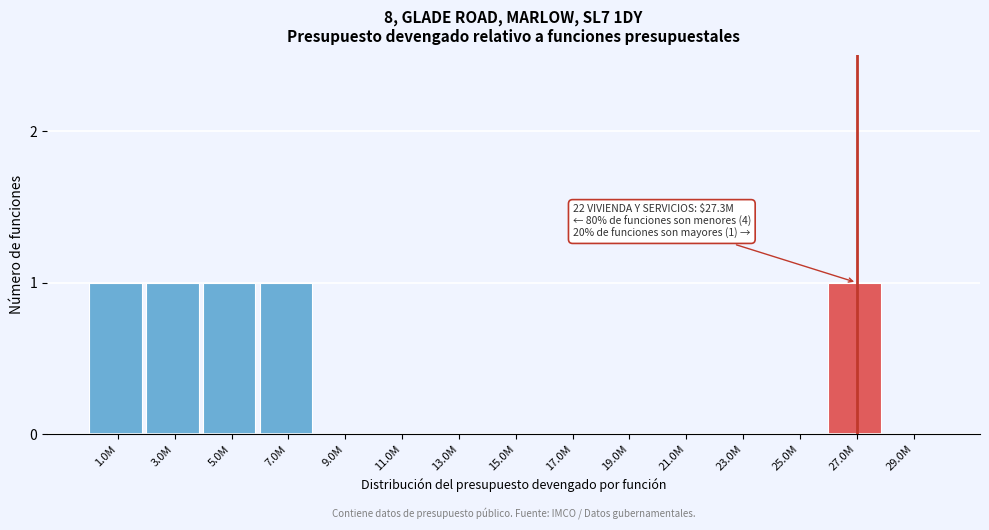

Reading left to right, what are all the values shown in this chart?

1.0M=1	3.0M=1	5.0M=1	7.0M=1	9.0M=0	11.0M=0	13.0M=0	15.0M=0	17.0M=0	19.0M=0	21.0M=0	23.0M=0	25.0M=0	27.0M=1	29.0M=0